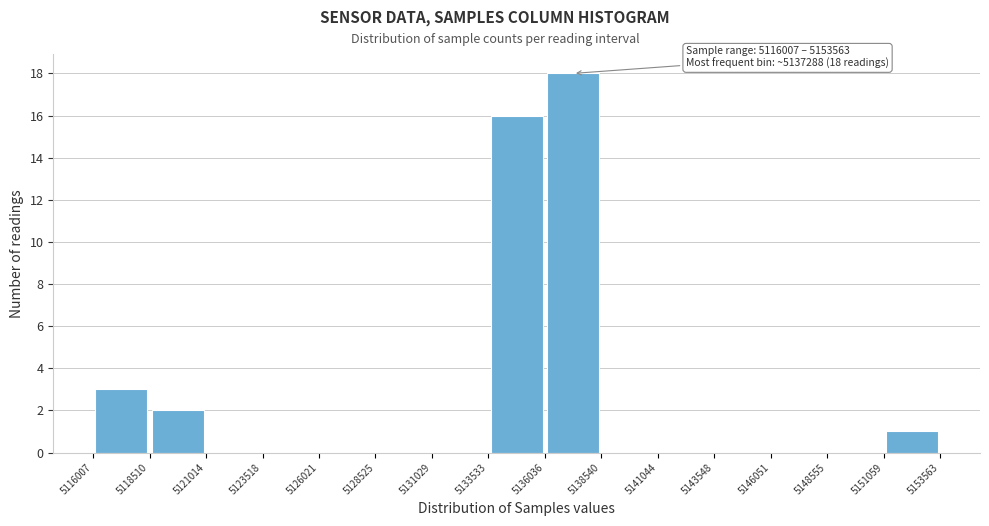

Which range on the x-axis has the tallest bar?

5136036 to 5138540